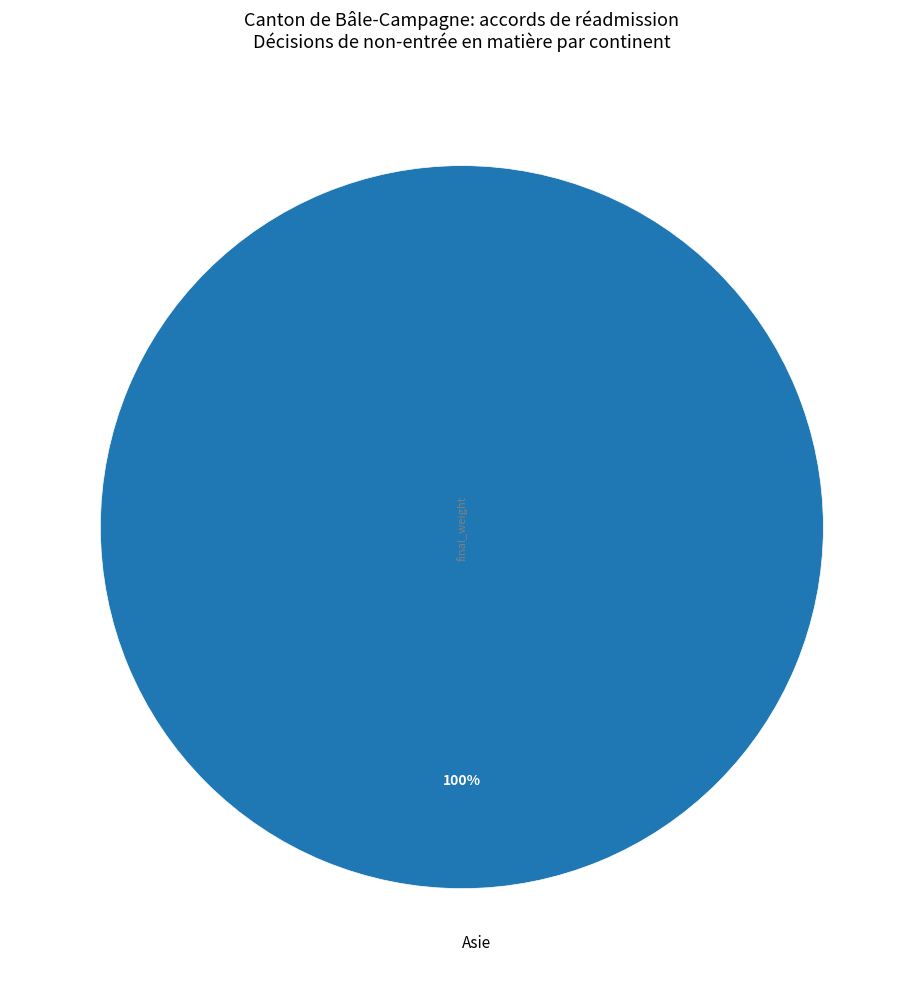

How many segments does this pie chart have?

1